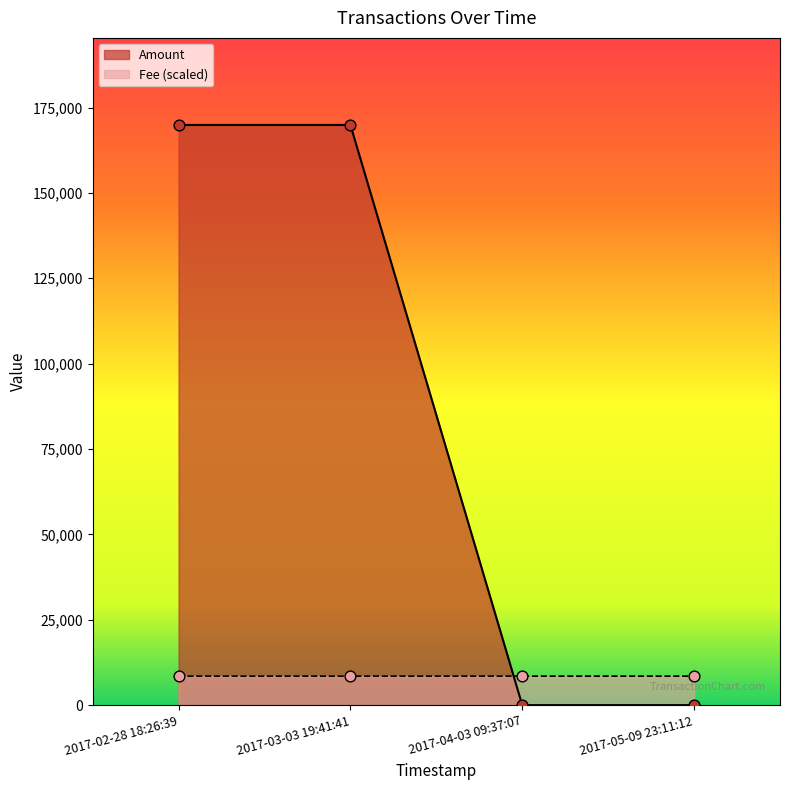

Which series has the largest range (max minus min)?

Amount